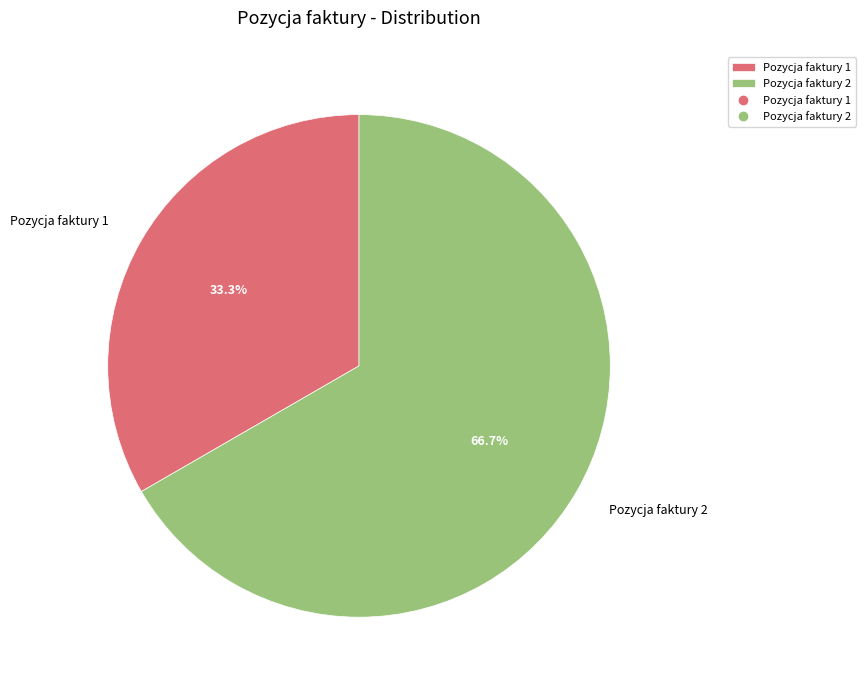

Is there a majority slice in this chart?

Yes